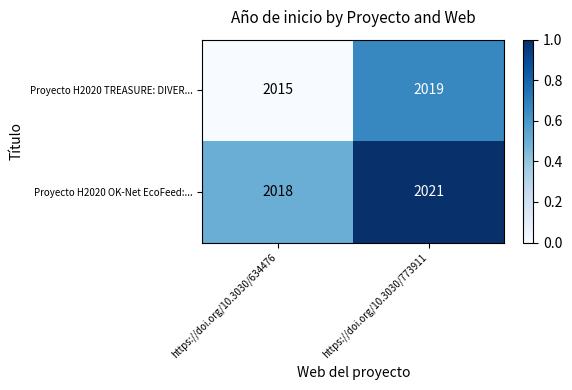

The value of Proyecto H2020 OK-Net EcoFeed:... at https://doi.org/10.3030/634476 is 752. True or false?

False